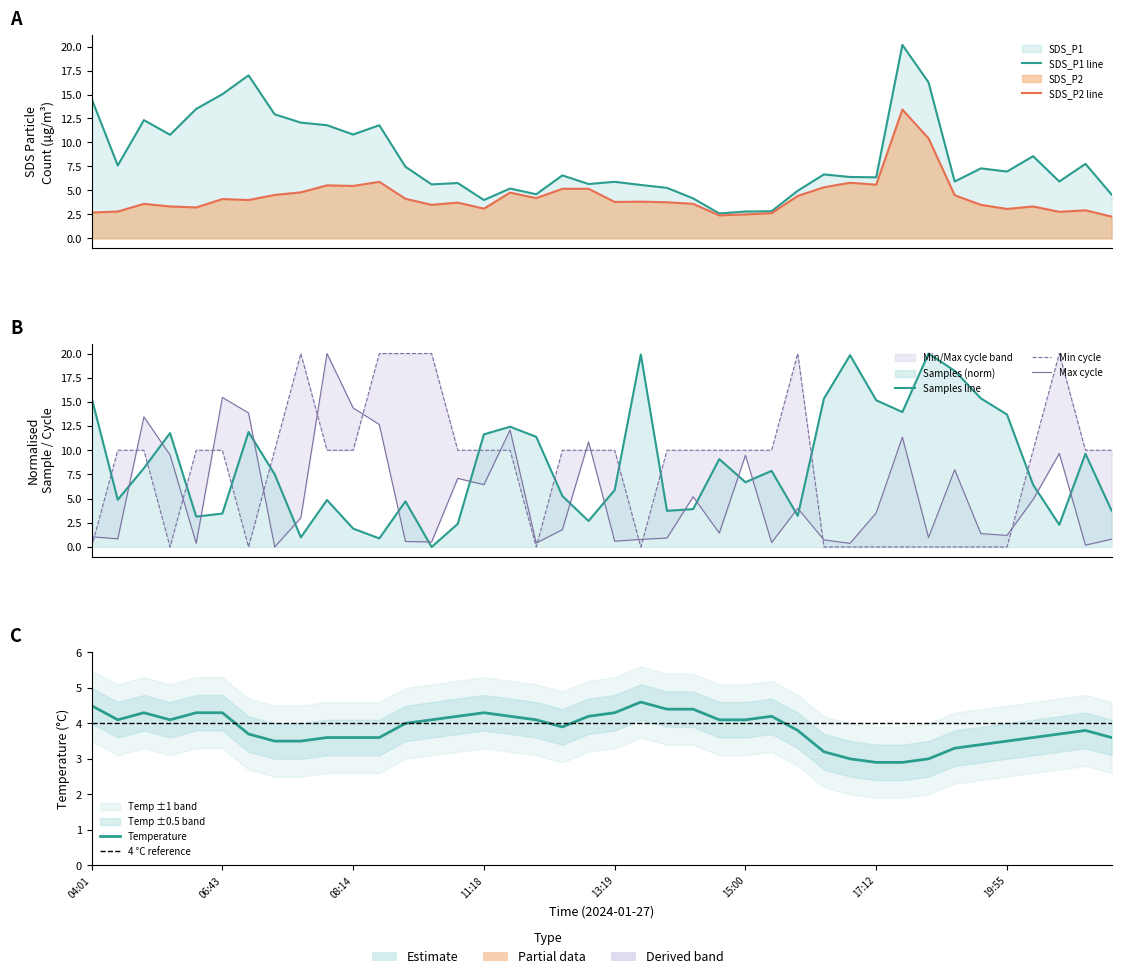

Which series ends up on top after the final intersection of SDS_P1 and Temp?

SDS_P1